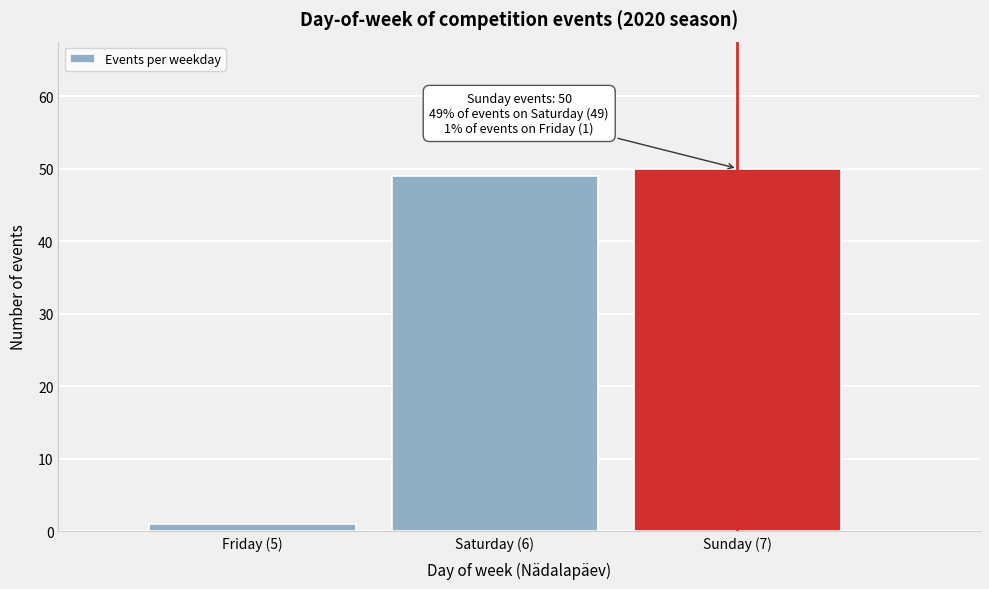

Reading left to right, list all the values displayed in this chart.

1	49	50